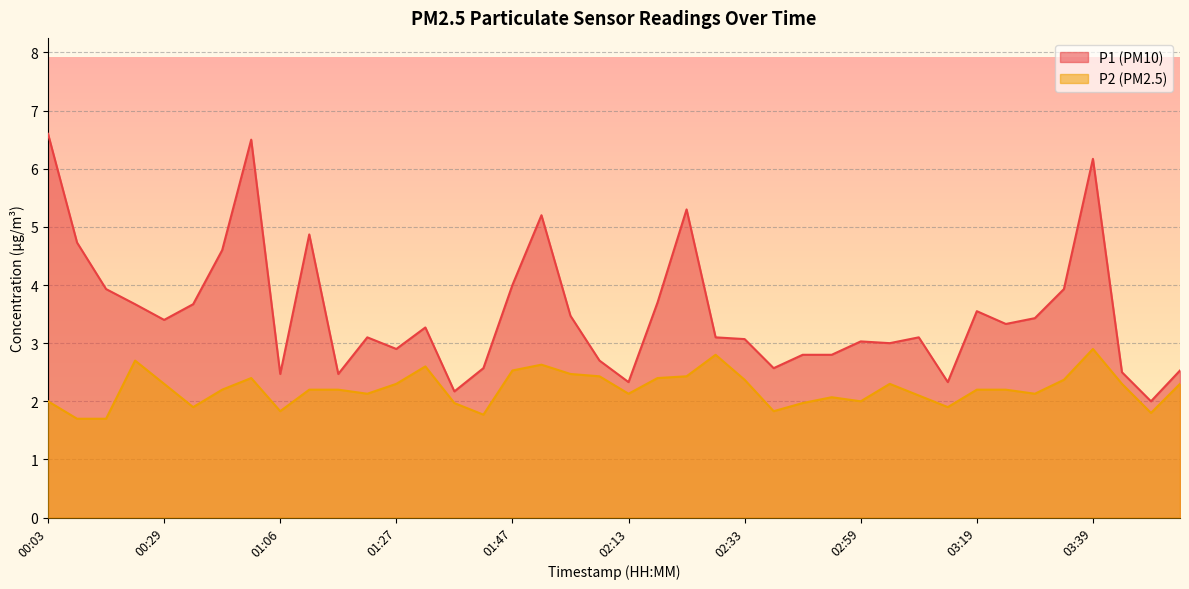

At how many categories does at least one series exceed 5?

5